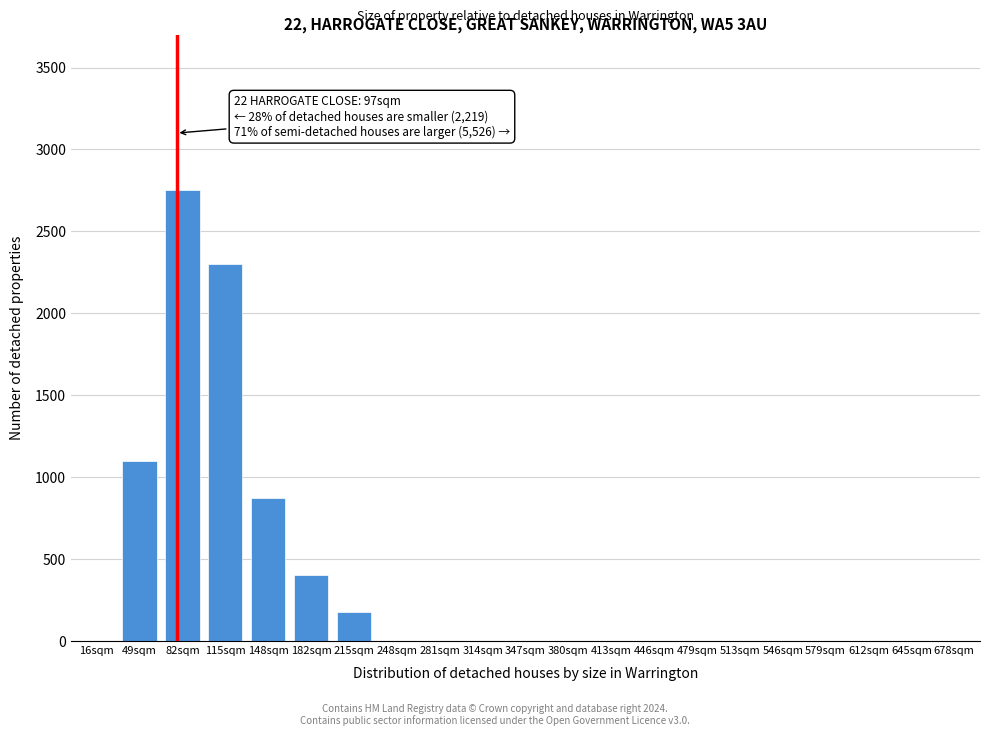

Reading left to right, what are all the values shown in this chart?

16sqm=0	49sqm=1100	82sqm=2750	115sqm=2300	148sqm=875	182sqm=400	215sqm=175	248sqm=0	281sqm=0	314sqm=0	347sqm=0	380sqm=0	413sqm=0	446sqm=0	479sqm=0	513sqm=0	546sqm=0	579sqm=0	612sqm=0	645sqm=0	678sqm=0